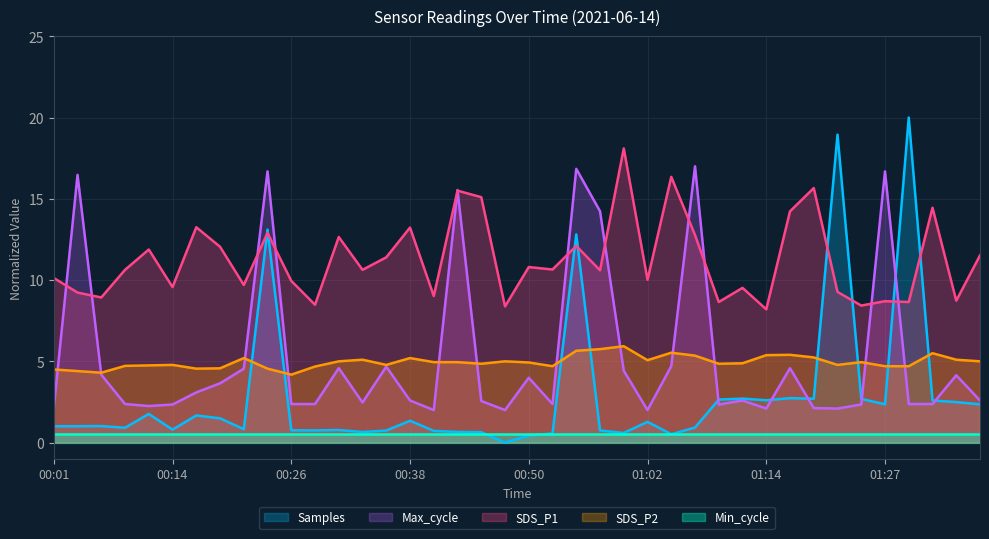

Read the SDS_P2 value at 00:11.

4.8